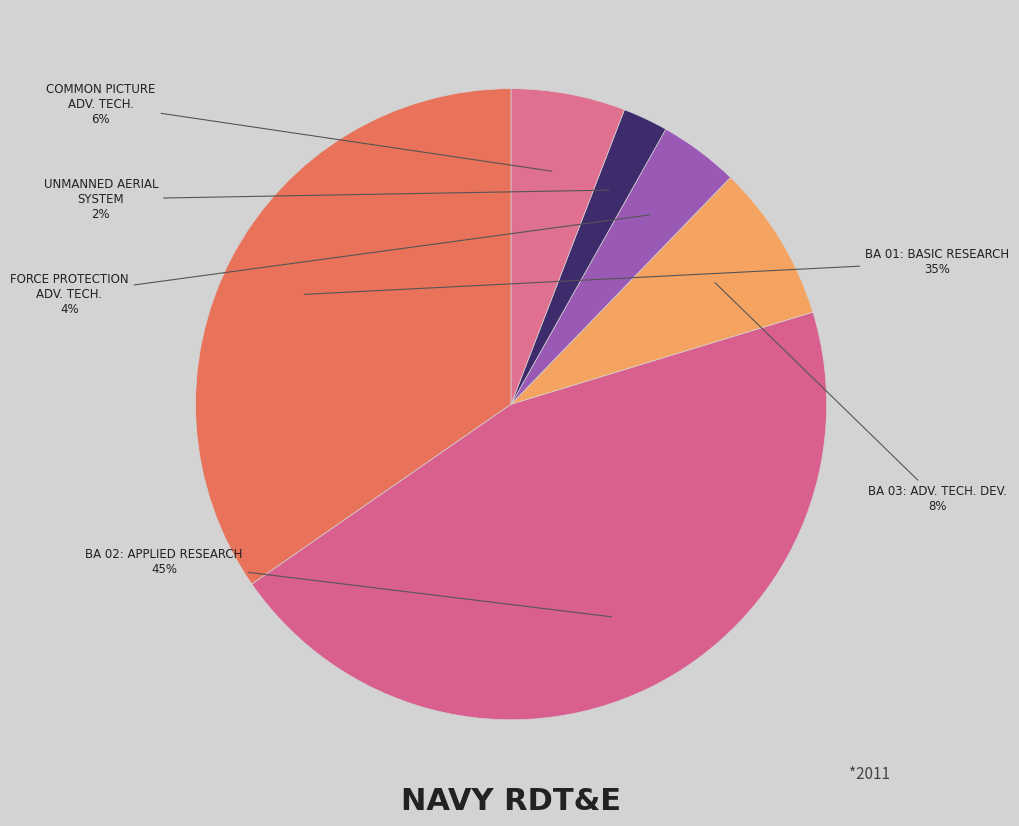

Do COMMON PICTURE ADV. TECH. and FORCE PROTECTION ADV. TECH. together represent more than half of the pie?

No